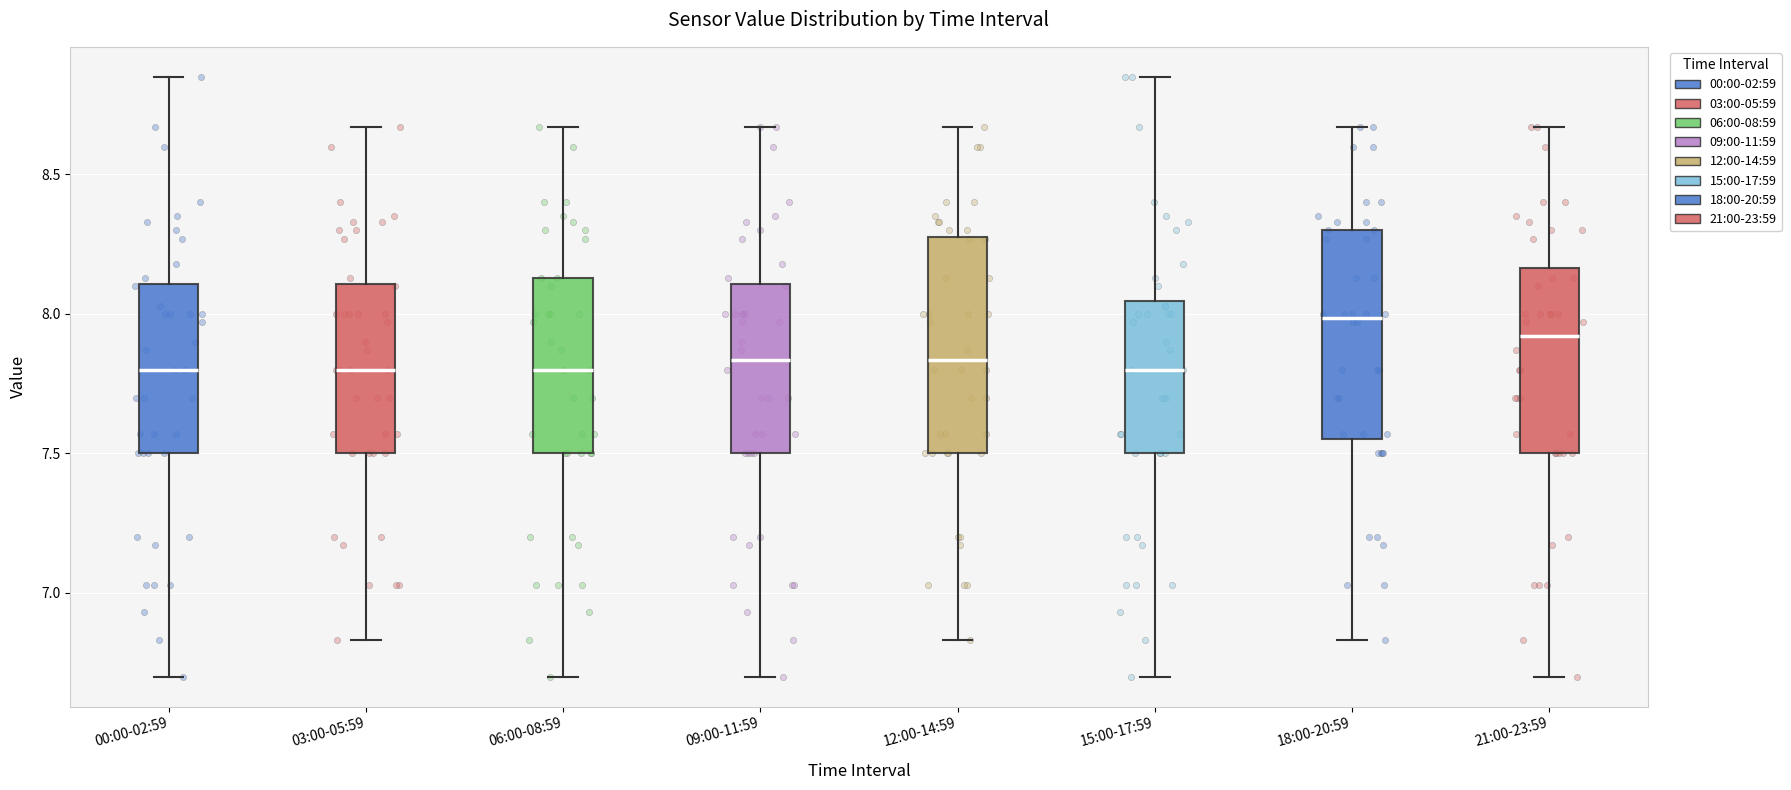

Where is the upper edge of the box for 21:00-23:59 on the y-axis? The values are not printed on the chart, so give them approximately, as read against the axis.

8.15